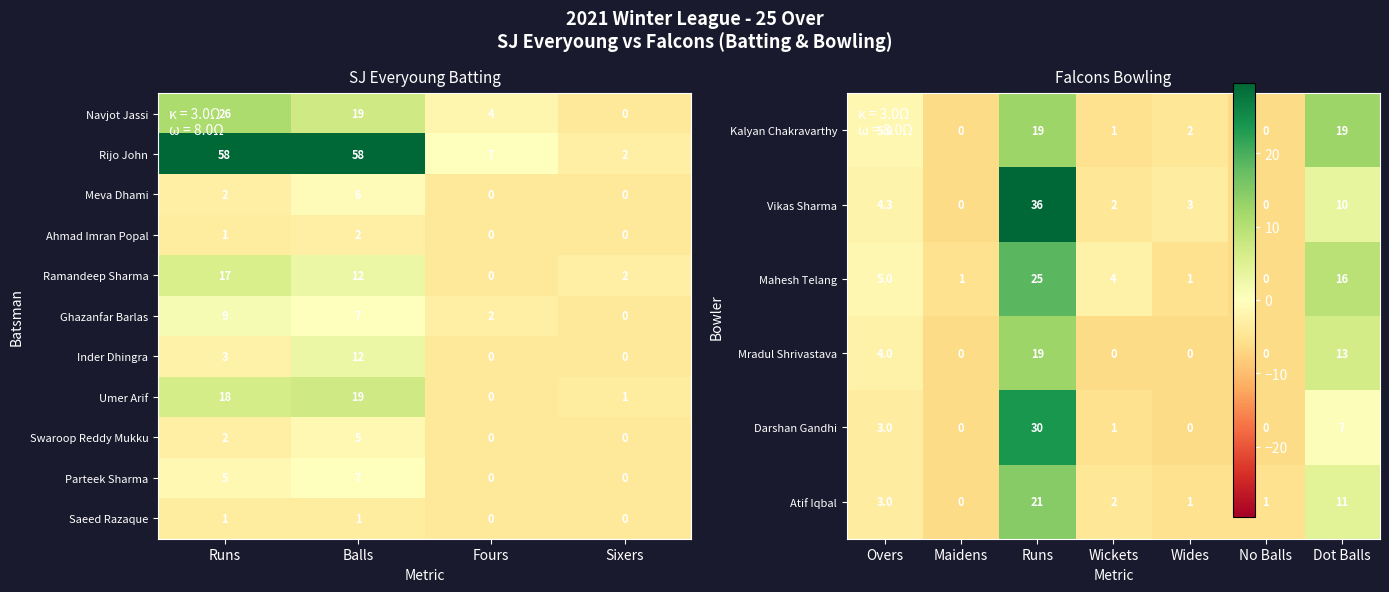

Between Balls and Sixers, which series saw the biggest shift?

Rijo John